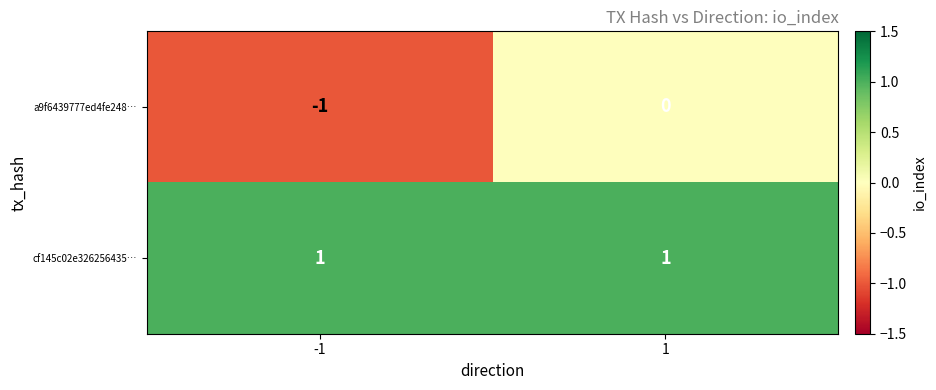

What is the total value across all series at 1?

1